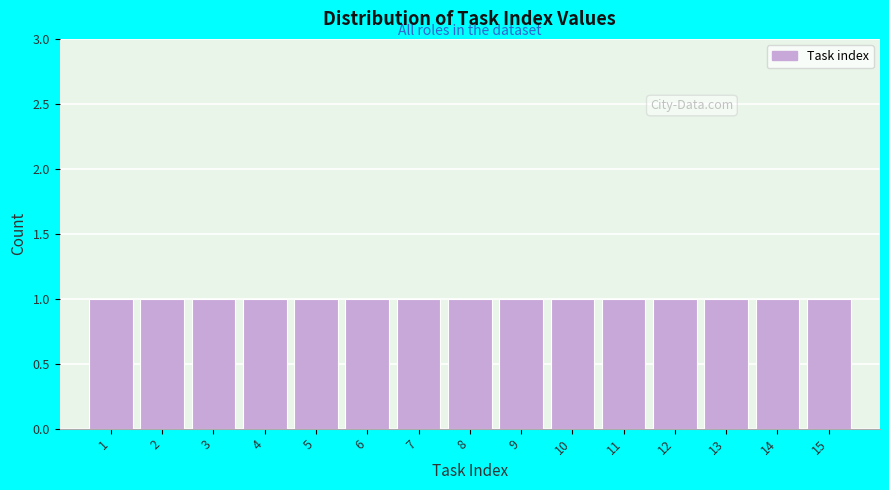

Reading left to right, transcribe this chart: for each bar, give the range it covers on the x-axis and its height. The values are not printed on the chart, so give them approximately, as read against the axis.

0.5 to 1.5: 1
1.5 to 2.5: 1
2.5 to 3.5: 1
3.5 to 4.5: 1
4.5 to 5.5: 1
5.5 to 6.5: 1
6.5 to 7.5: 1
7.5 to 8.5: 1
8.5 to 9.5: 1
9.5 to 10.5: 1
10.5 to 11.5: 1
11.5 to 12.5: 1
12.5 to 13.5: 1
13.5 to 14.5: 1
14.5 to 15.5: 1